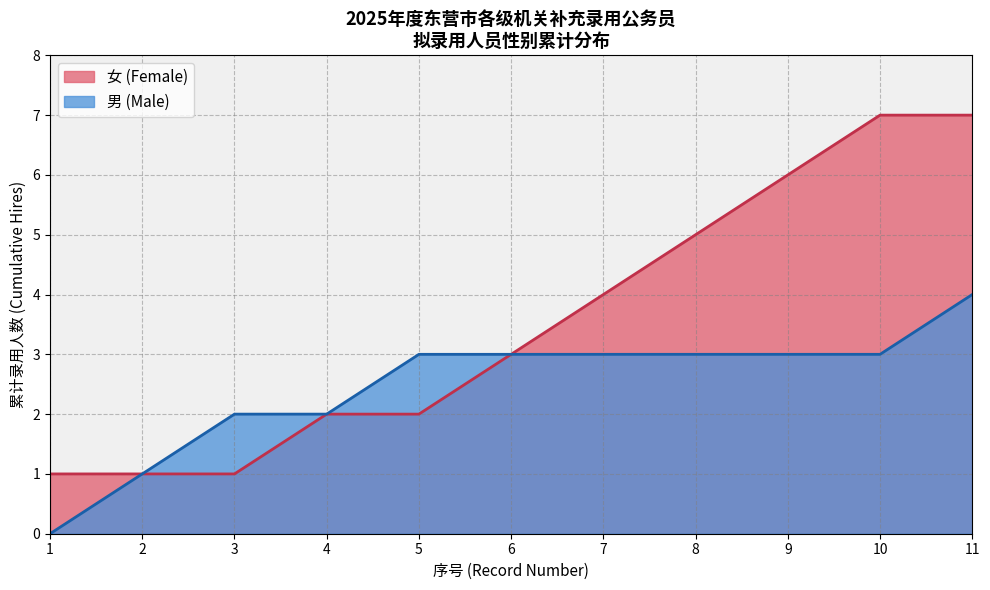

The value of 男 (Male) at 2 is 0. True or false?

False